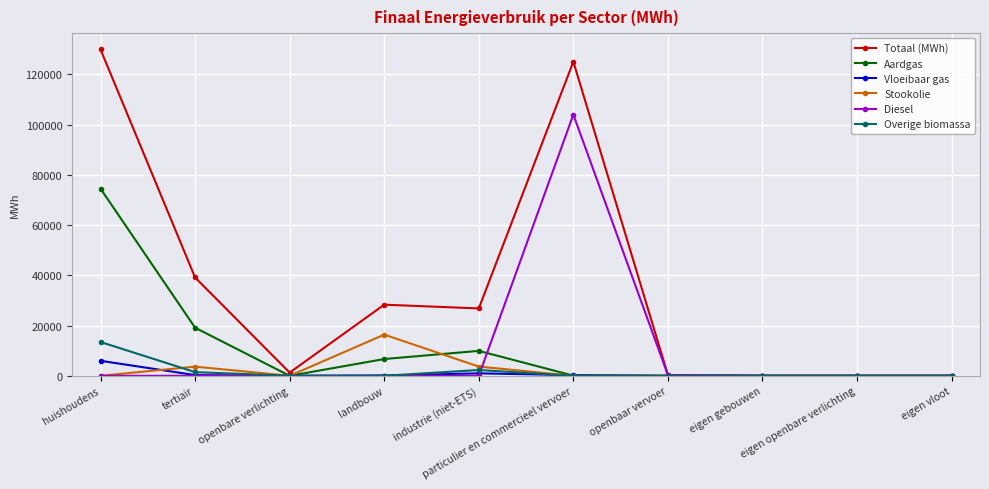

Which series has the largest total across all categories?

Totaal (MWh)